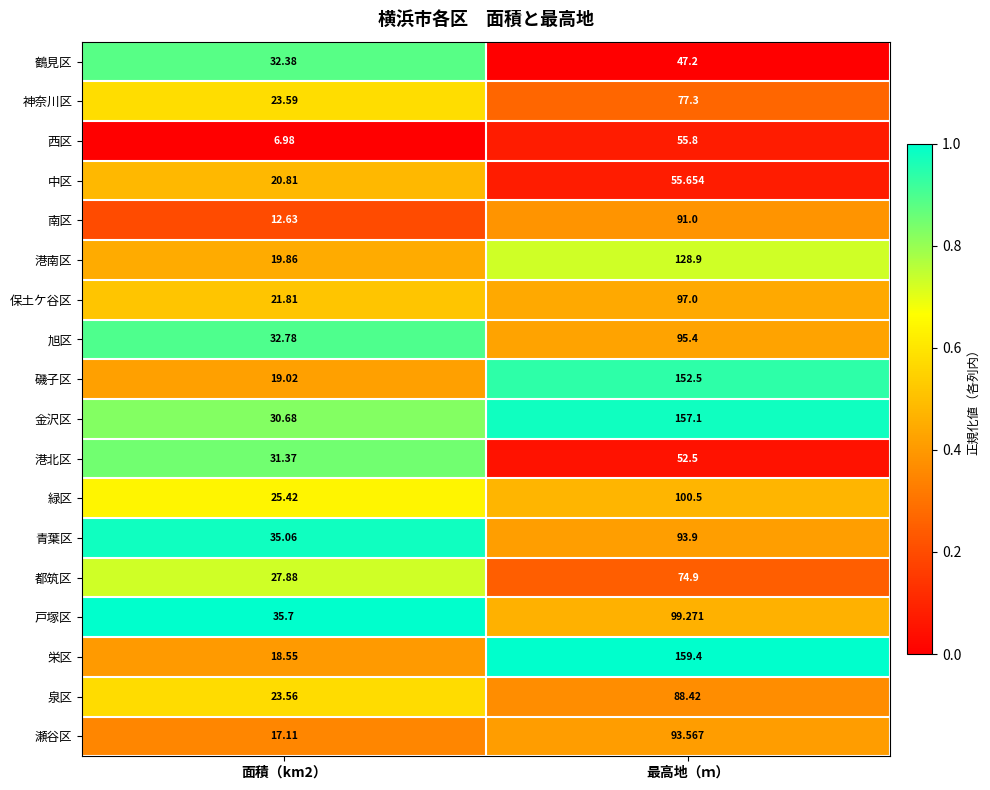

Which series has the largest total across all categories?

金沢区